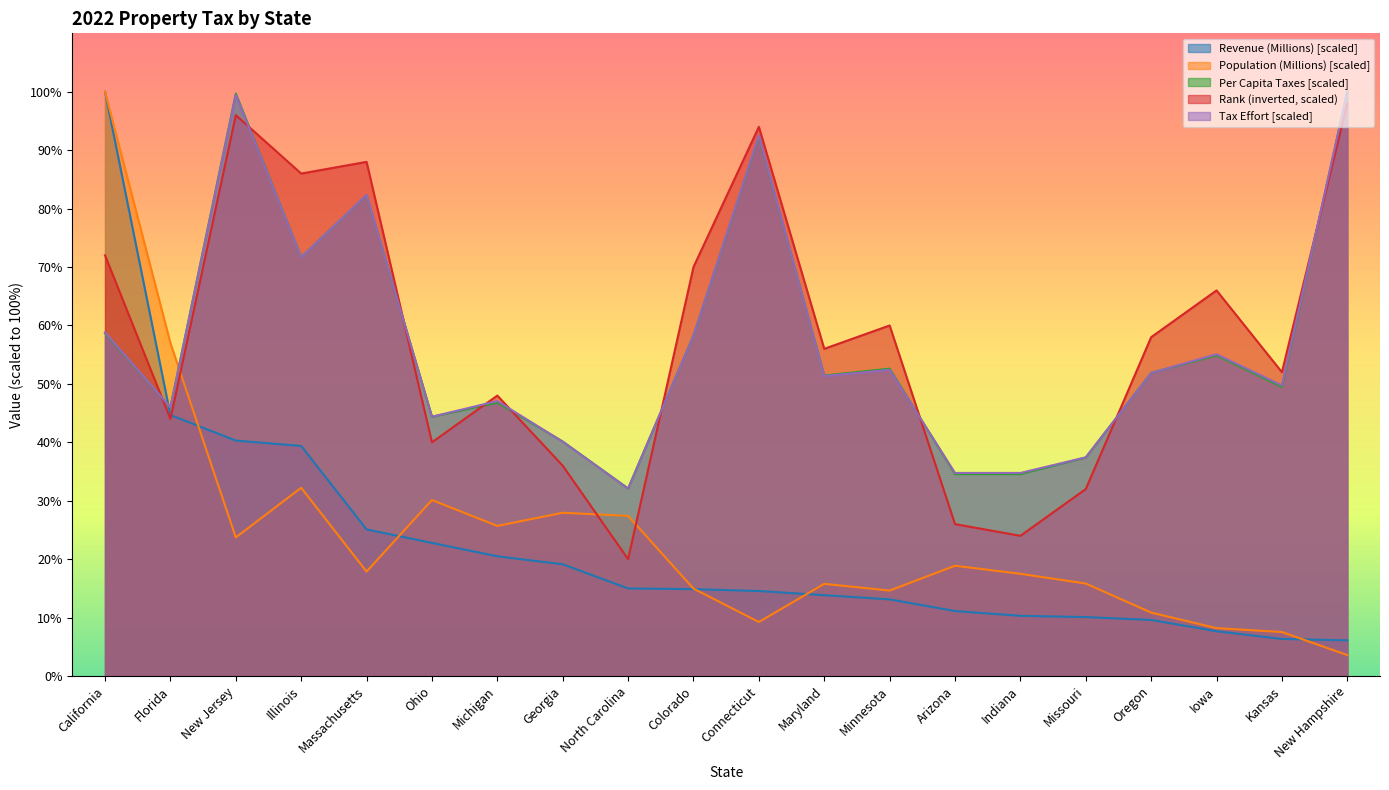

Read the Tax Effort value at Florida.

46.0